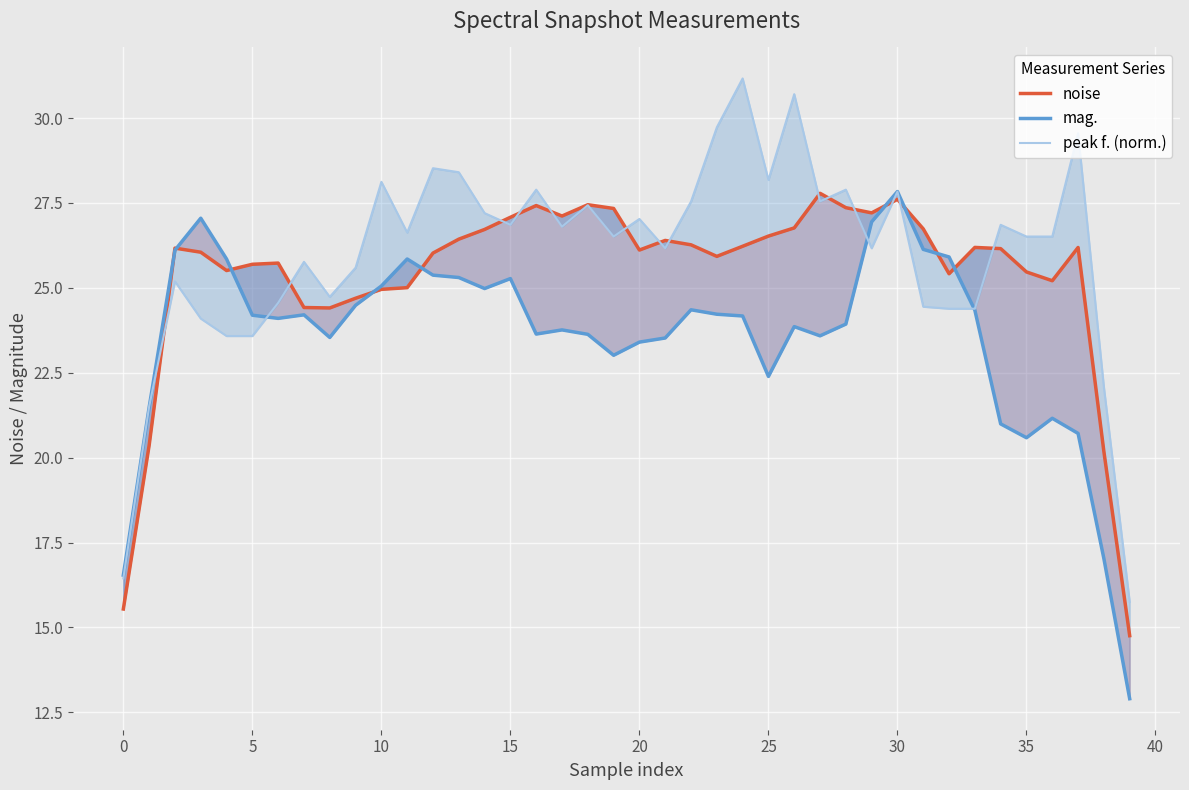

Which series has the largest range (max minus min)?

peak f. (norm.)